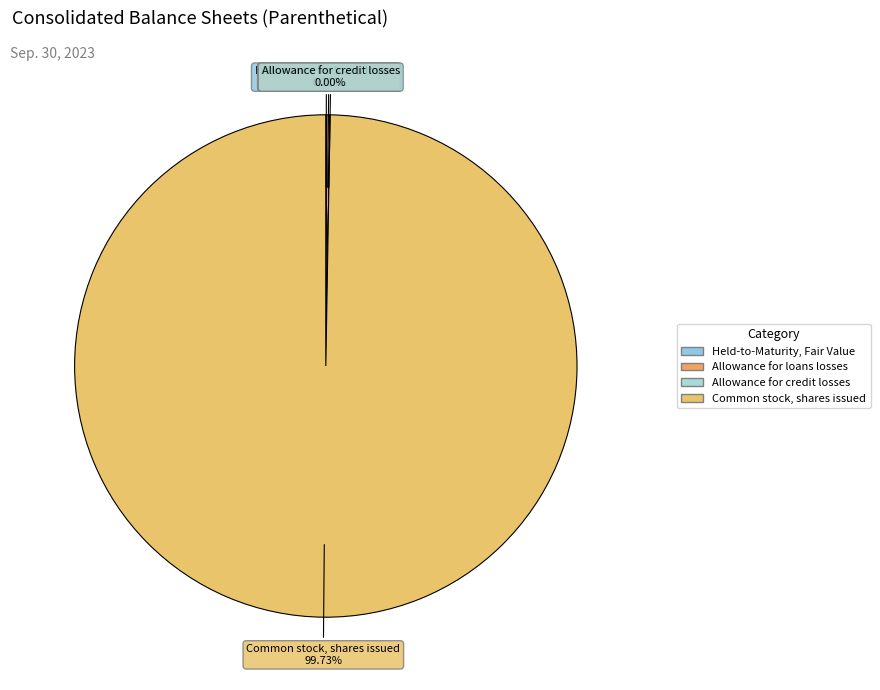

What is the largest slice in the pie chart?

Common stock, shares issued